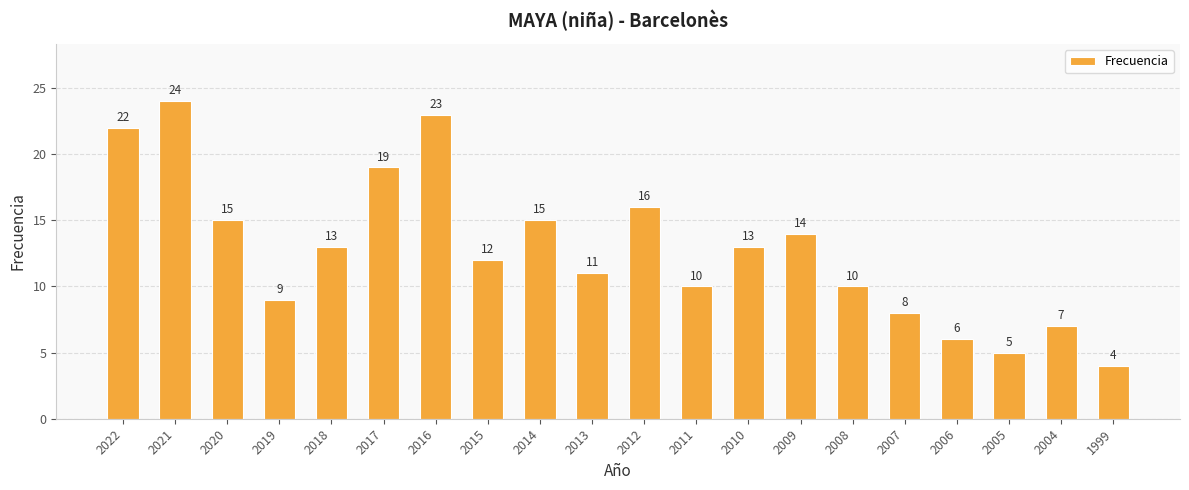

Reading left to right, transcribe all the data shown in this chart.

22	24	15	9	13	19	23	12	15	11	16	10	13	14	10	8	6	5	7	4